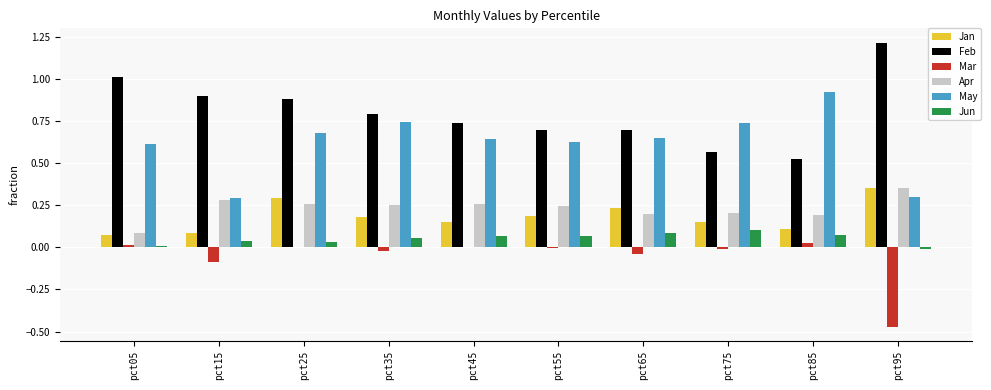

What is the greatest value displayed?

1.2